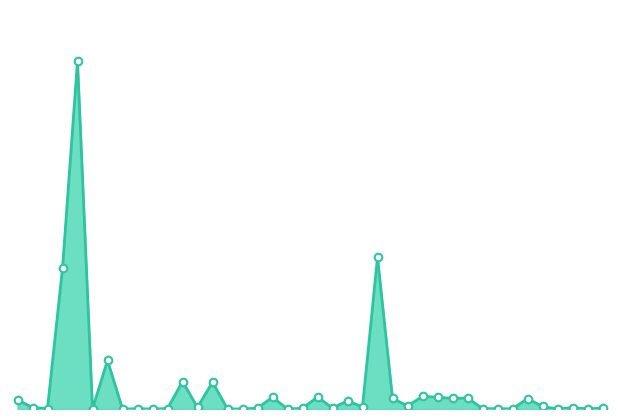

How many lines are shown in the chart?

1